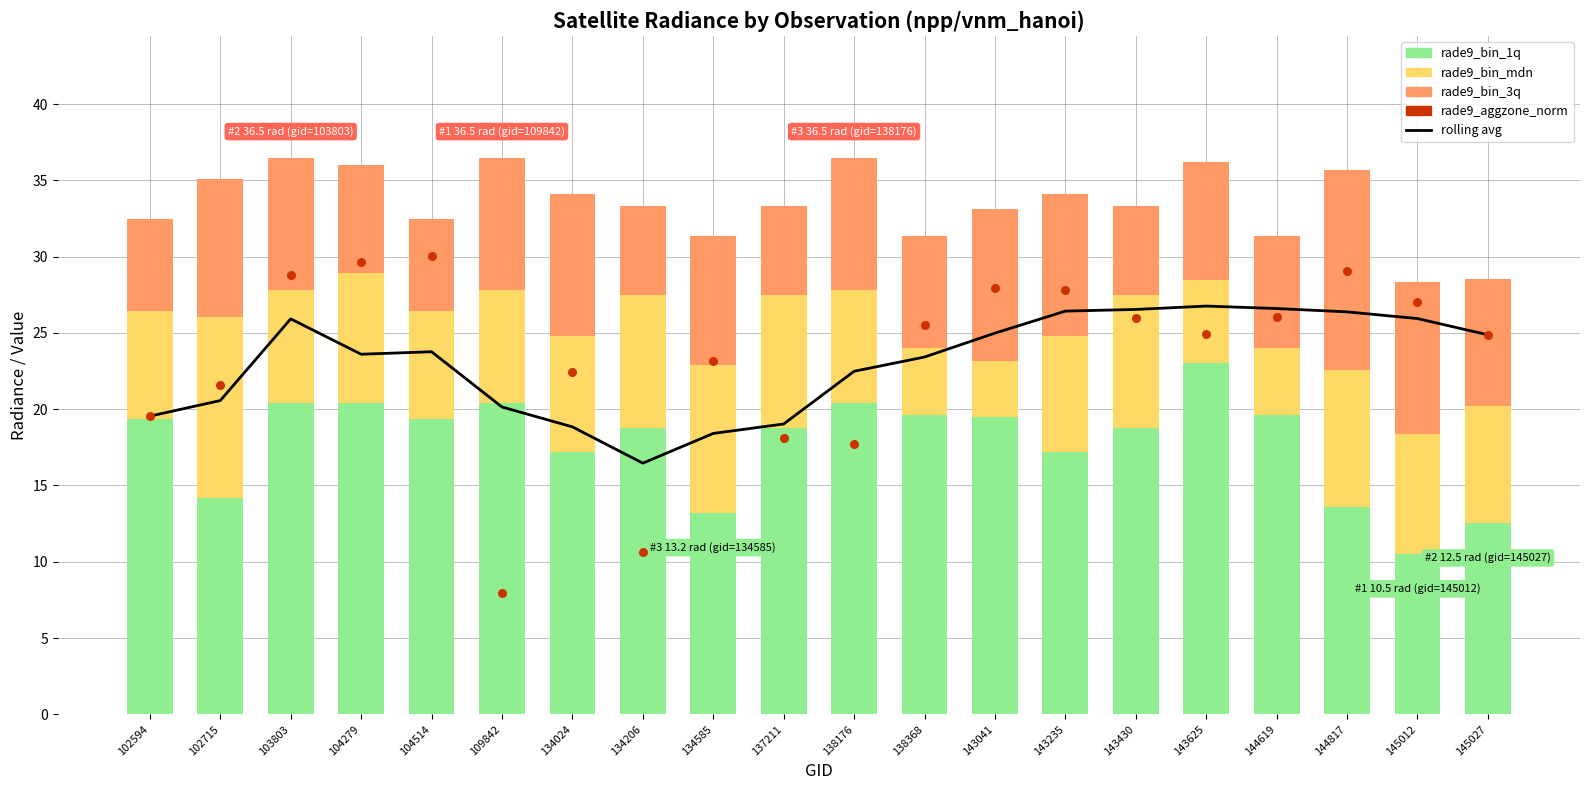

Which series has the largest total across all categories?

rade9_aggzone_norm